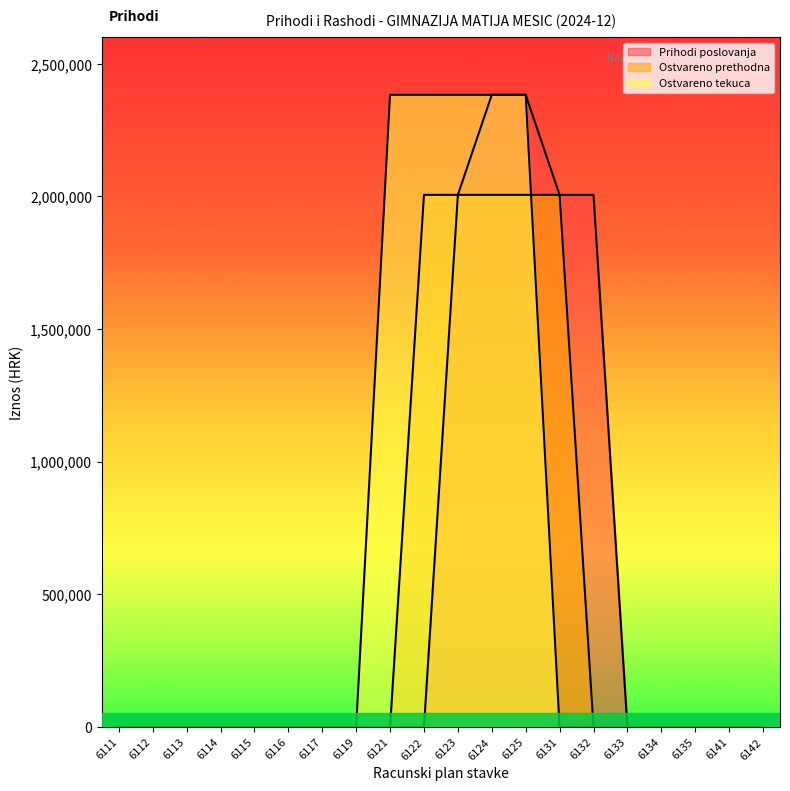

Rank the series by their average value, from lowest to highest.

Ostvareno prethodna, Prihodi poslovanja, Ostvareno tekuca